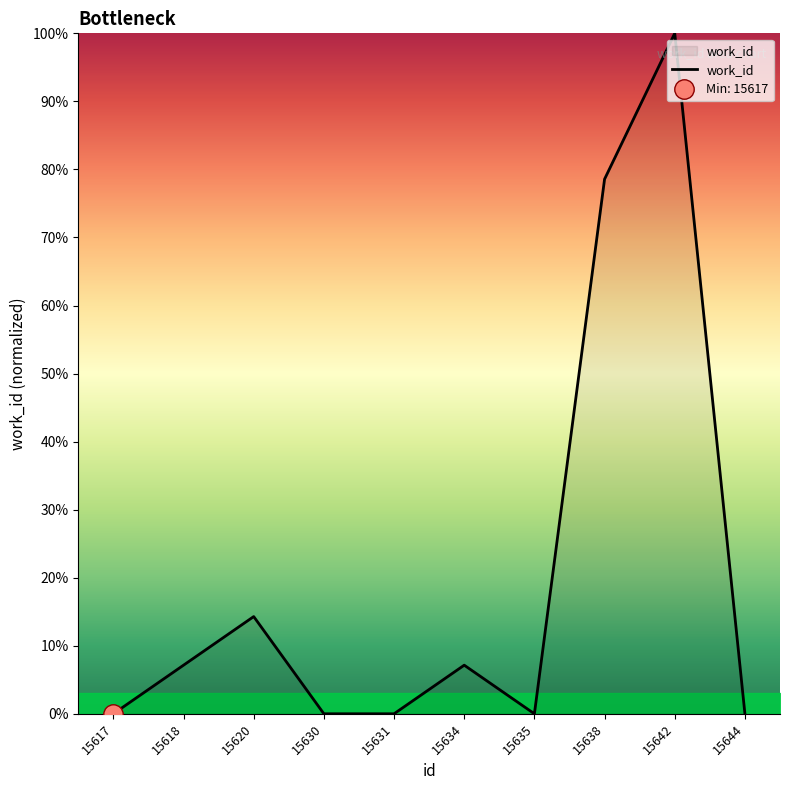

True or false: the data has more than 0 interior local peaks.

True